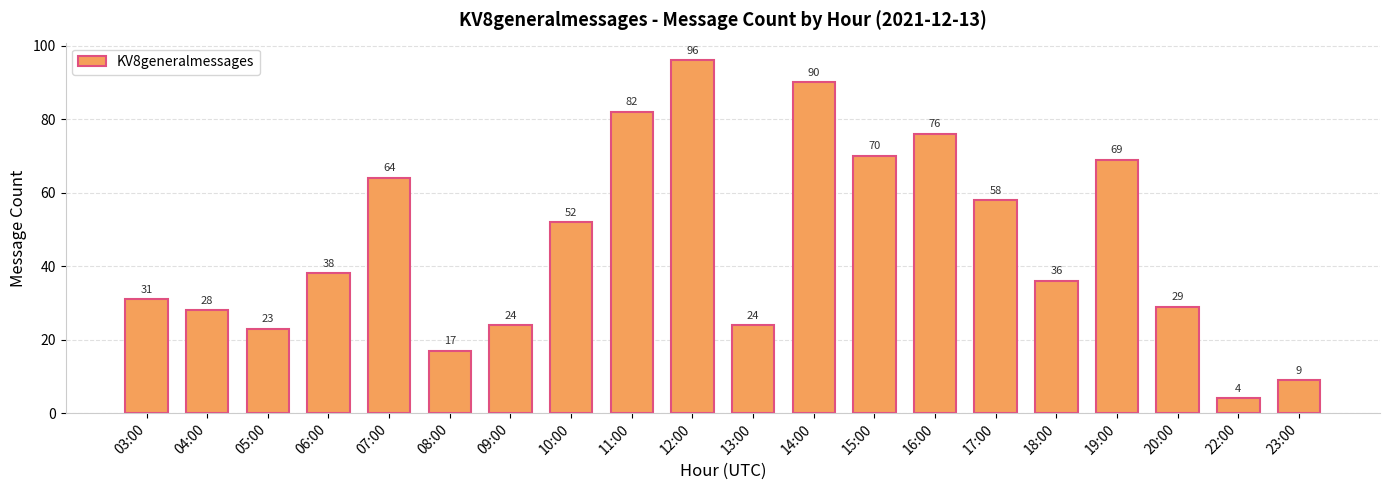

What is the label of the 18th bar from the left?

20:00